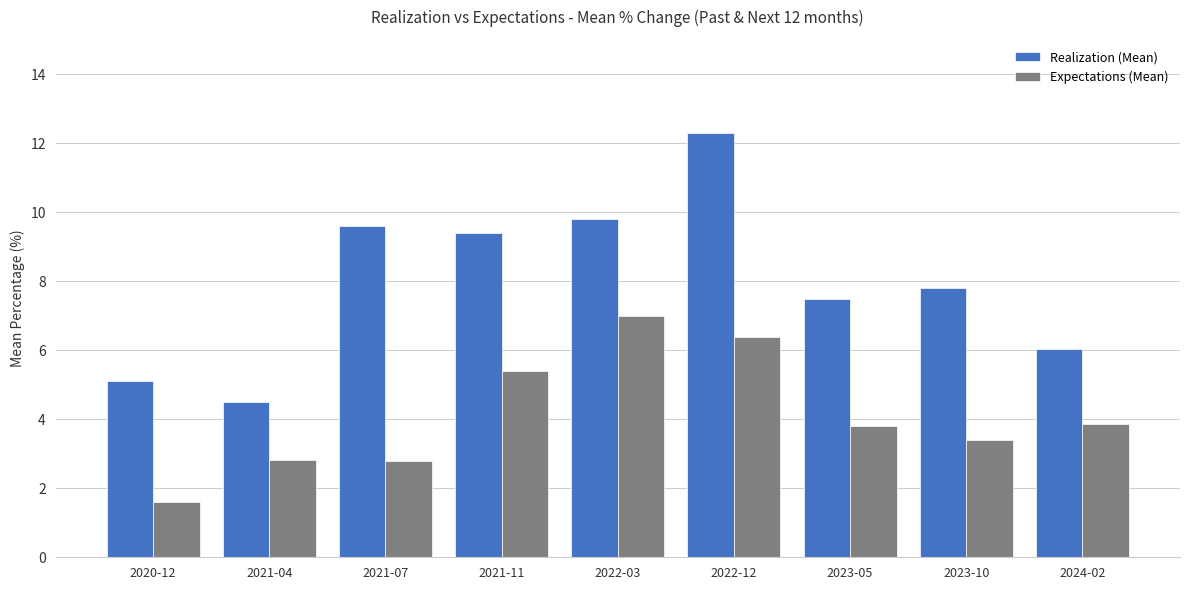

What is the lowest value of the Expectations (Mean) series?

1.6